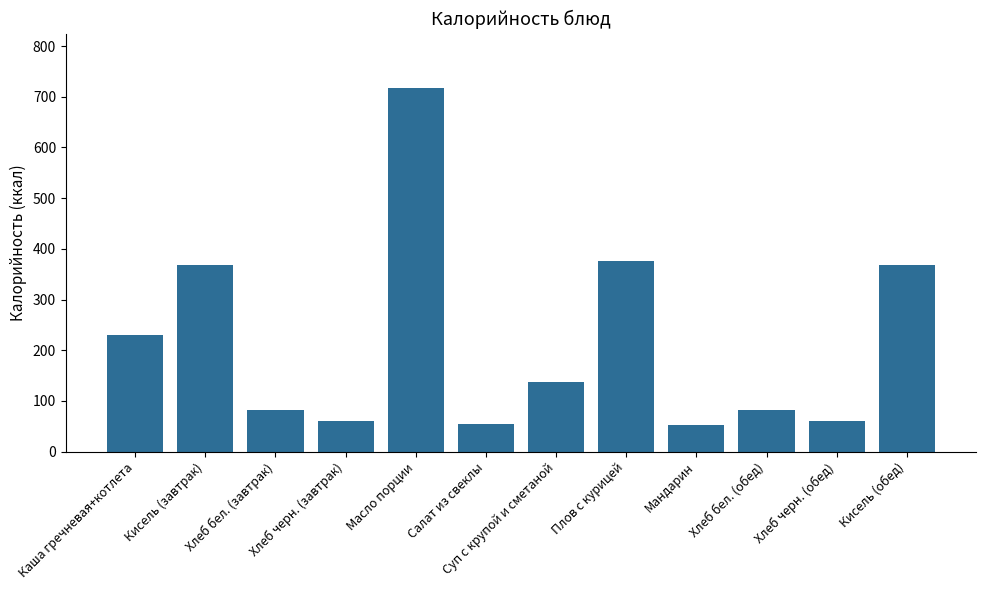

What is the value of the 12th bar from the left?

368.0